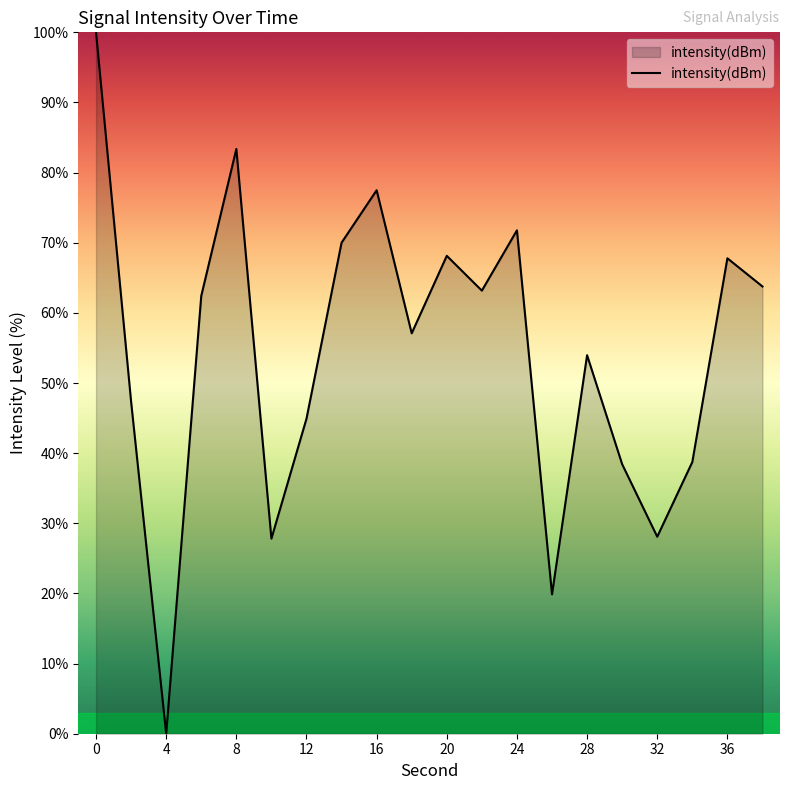

What is the maximum value shown in the chart?

100.0